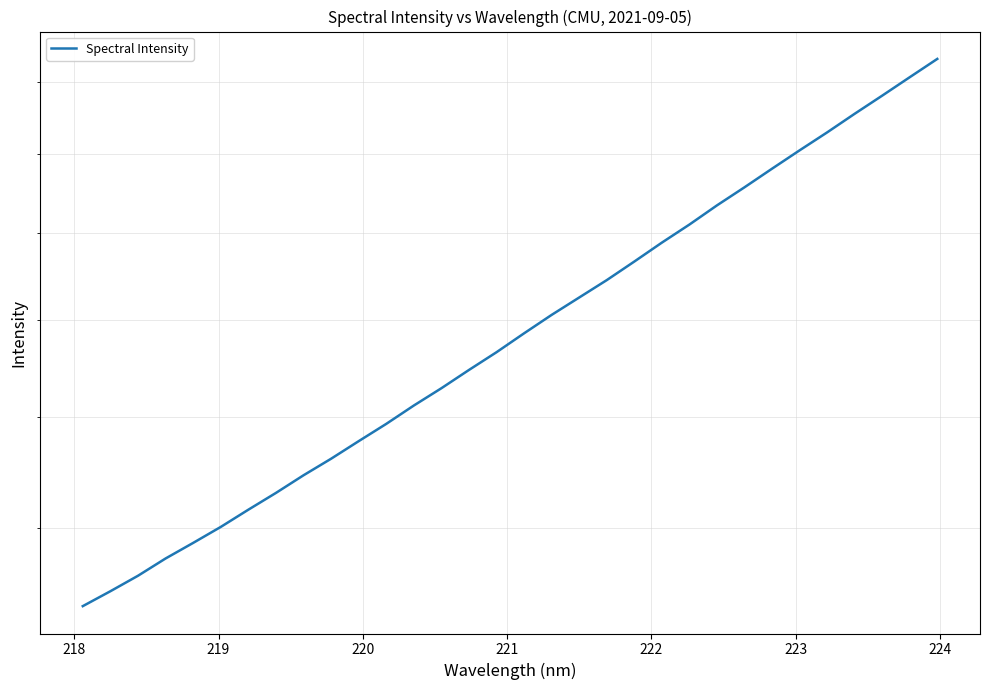

What is the value of the 22nd point from the left?

1976.6